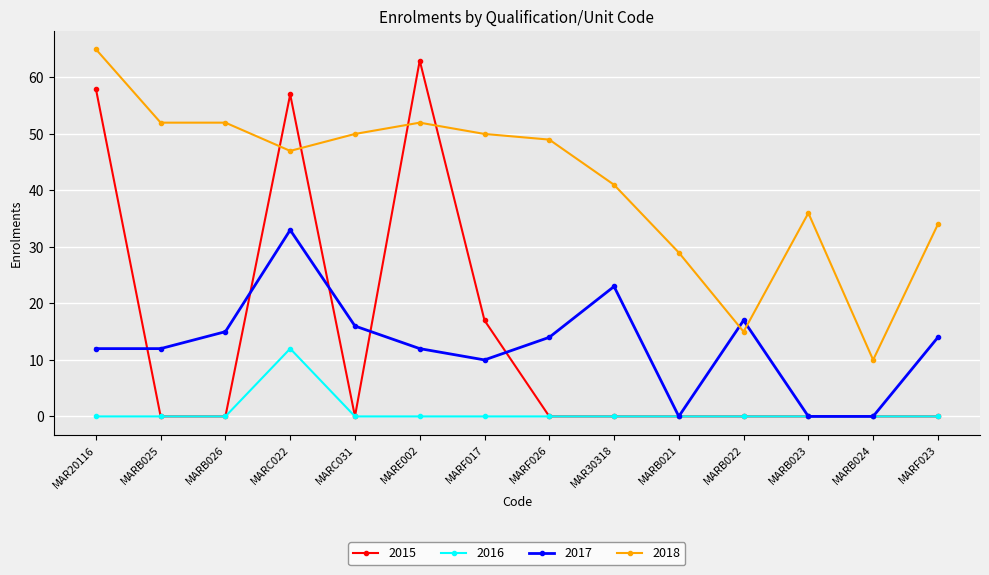

True or false: 2015 has more than 0 points higher than both neighbors.

True